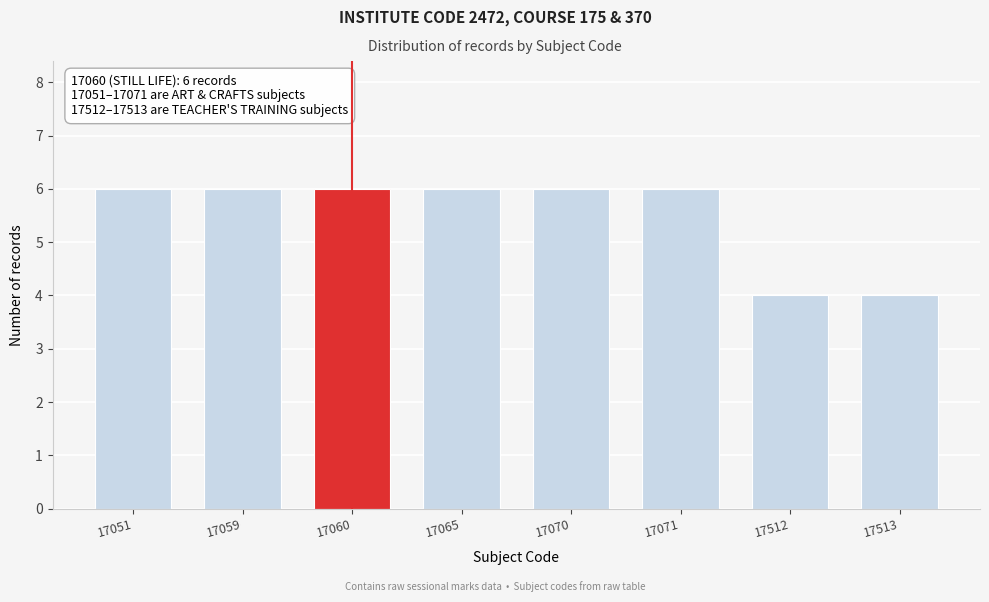

Reading right to left, transcribe all the data shown in this chart.

17513=4	17512=4	17071=6	17070=6	17065=6	17060=6	17059=6	17051=6